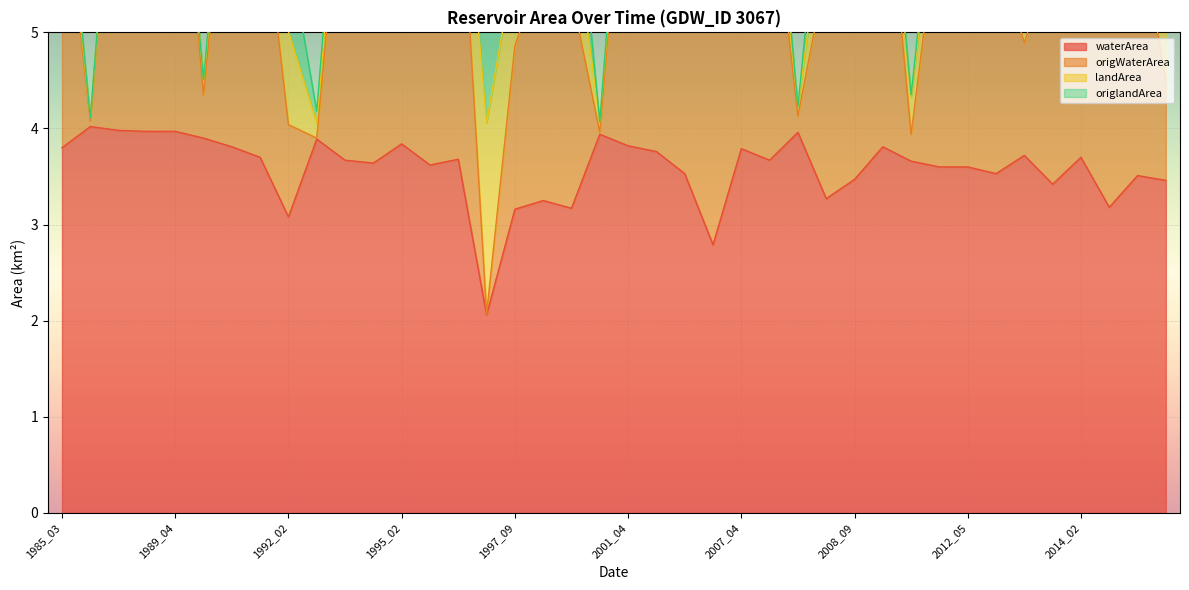

Where does the waterArea series first go above 3?

1985_03